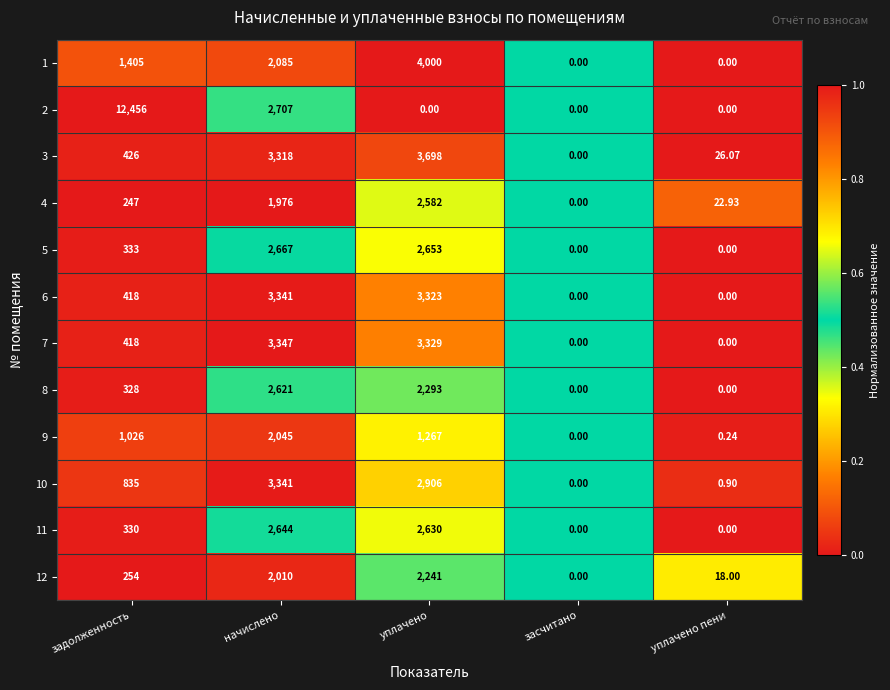

At which label is 1 closest to 2000?

начислено